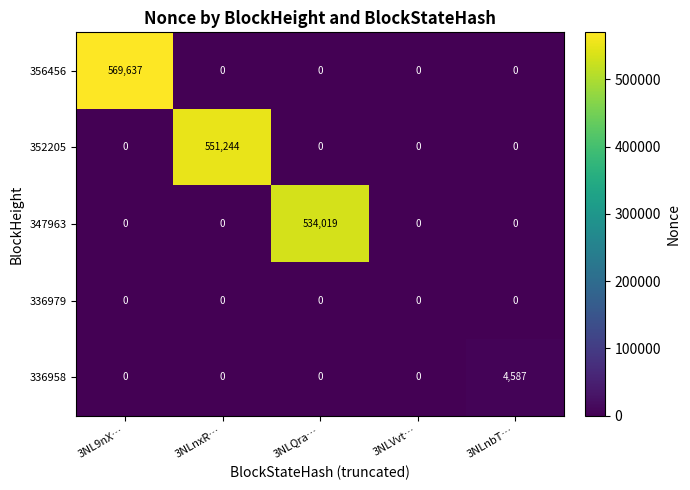

Is it true that 356456 equals 176059 at 3NLQra…?

False